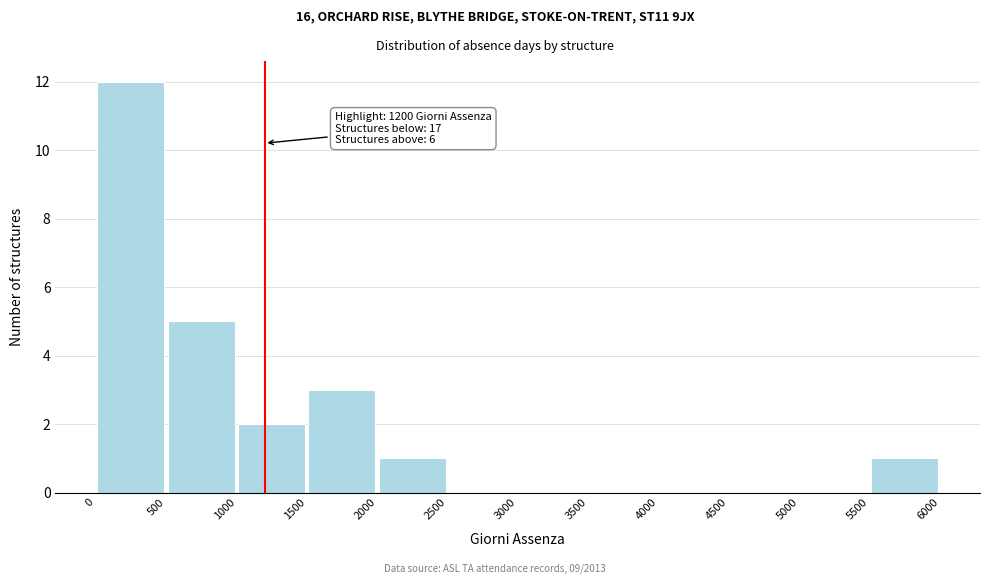

Over which range of the x-axis is the bar tallest?

0 to 500